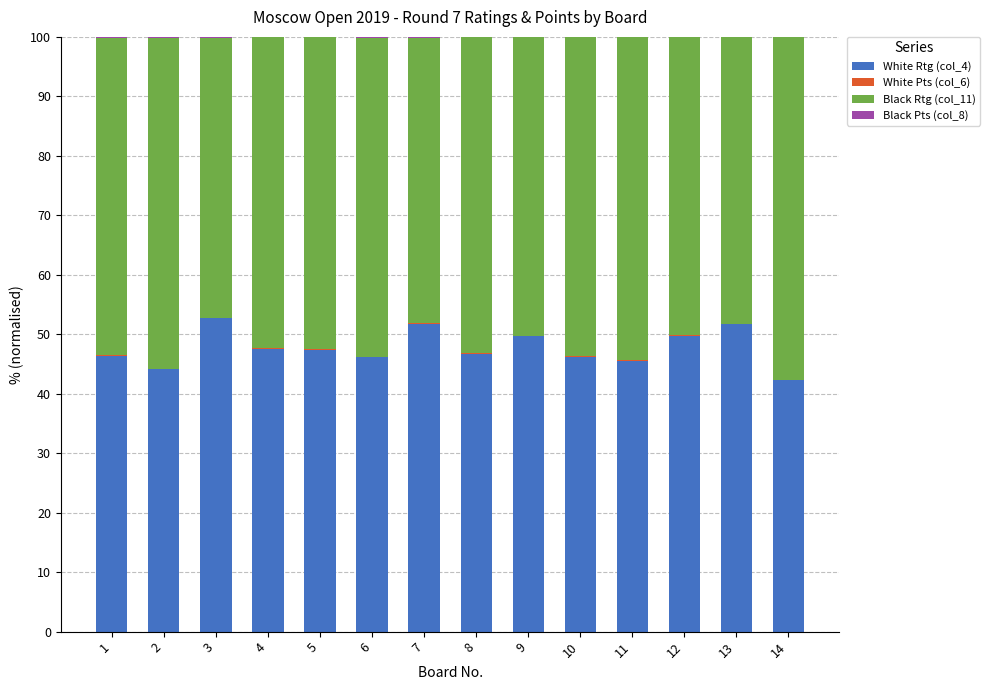

At 7, list the series in order from largest to smallest.

White Rtg (col_4), Black Rtg (col_11), Black Pts (col_8), White Pts (col_6)